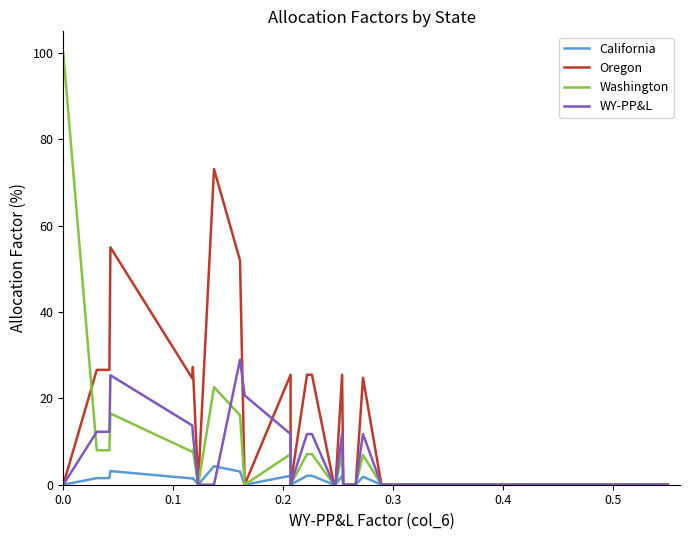

What are all the series names shown in the legend?

California, Oregon, Washington, WY-PP&L